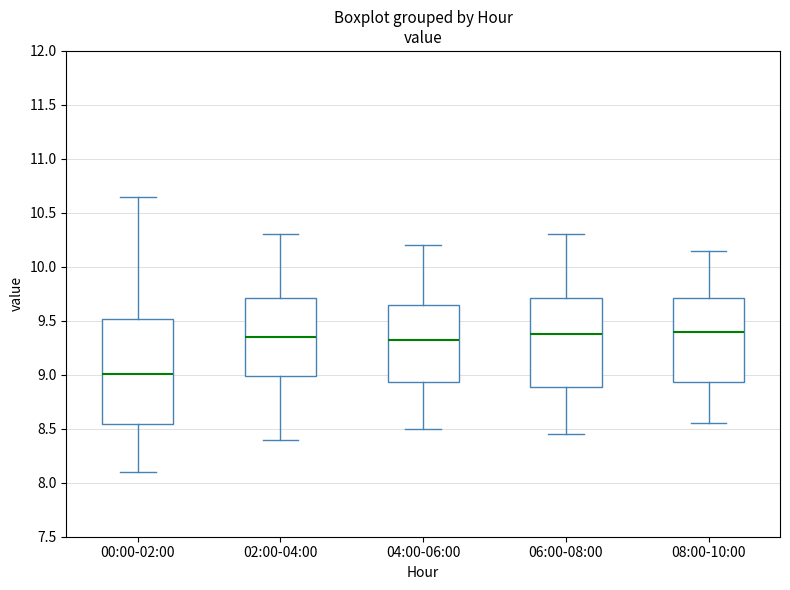

Reading left to right, read every box against the y-axis: the position of its median line, the range the box covers, and the ends of its whiskers. The values are not printed on the chart, so give them approximately, as read against the axis.

00:00-02:00: median 9.00, box 8.55 to 9.50, whiskers 8.10 to 10.65
02:00-04:00: median 9.35, box 9.00 to 9.70, whiskers 8.40 to 10.30
04:00-06:00: median 9.35, box 8.95 to 9.65, whiskers 8.50 to 10.20
06:00-08:00: median 9.40, box 8.90 to 9.70, whiskers 8.45 to 10.30
08:00-10:00: median 9.40, box 8.95 to 9.70, whiskers 8.55 to 10.15